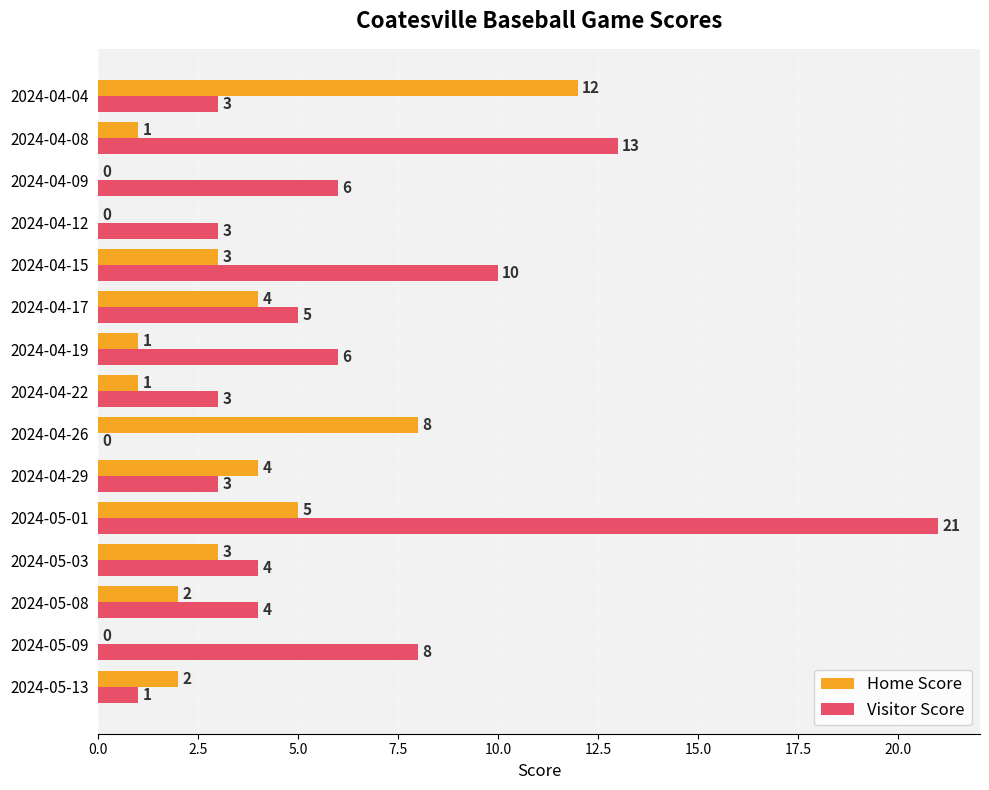

Which series has the largest total across all categories?

Visitor Score